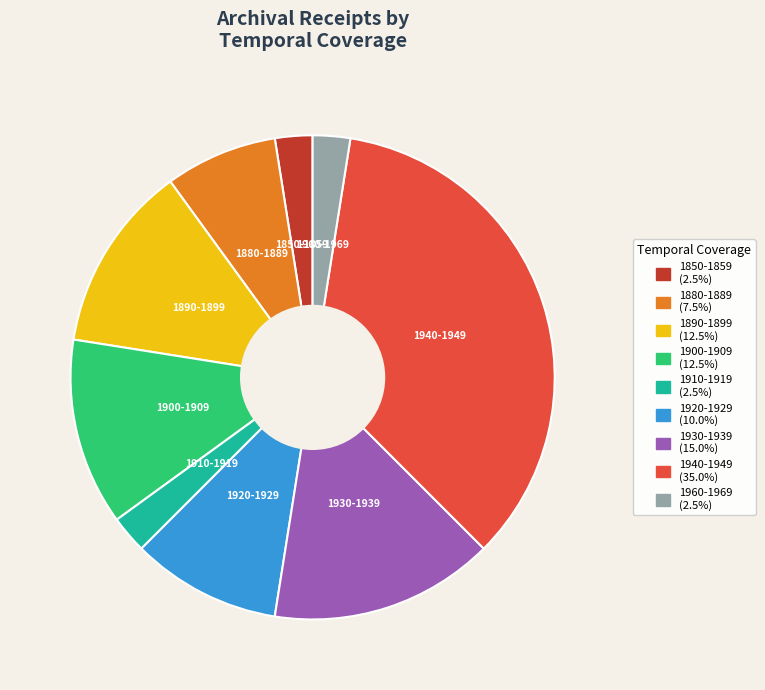

What is the largest slice in the pie chart?

1940-1949